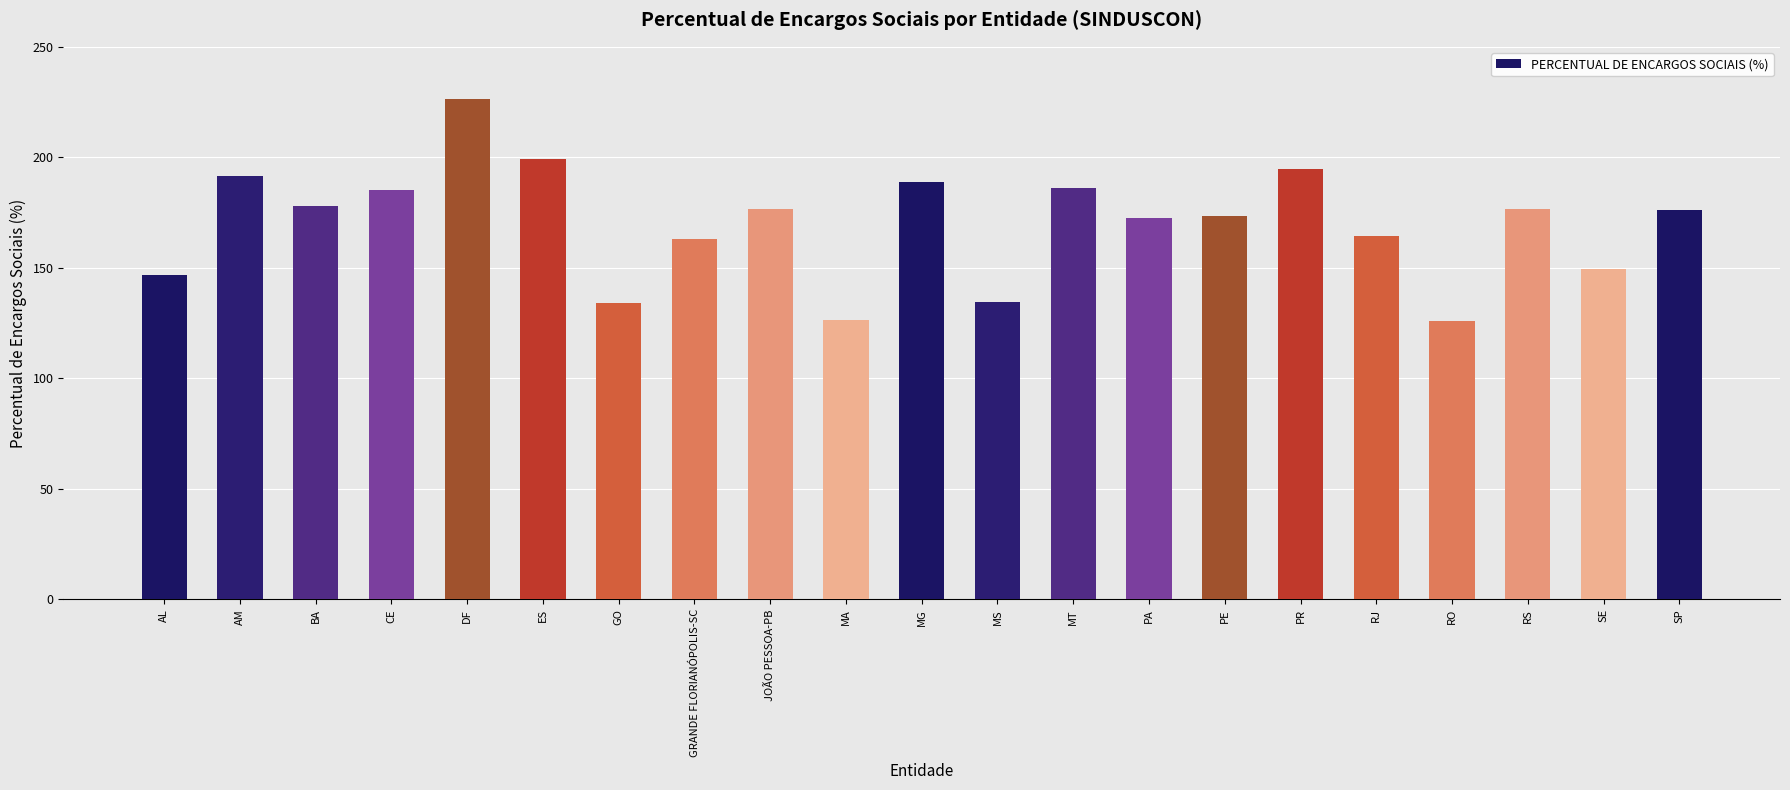

What is the minimum value shown in the chart?

126.0